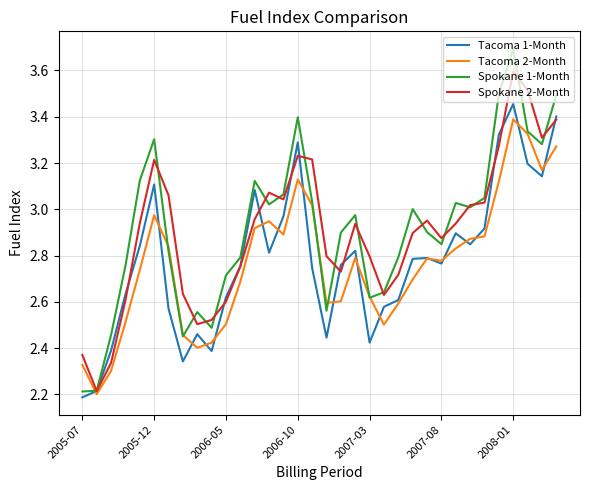

What is the maximum value shown in the chart?

3.7